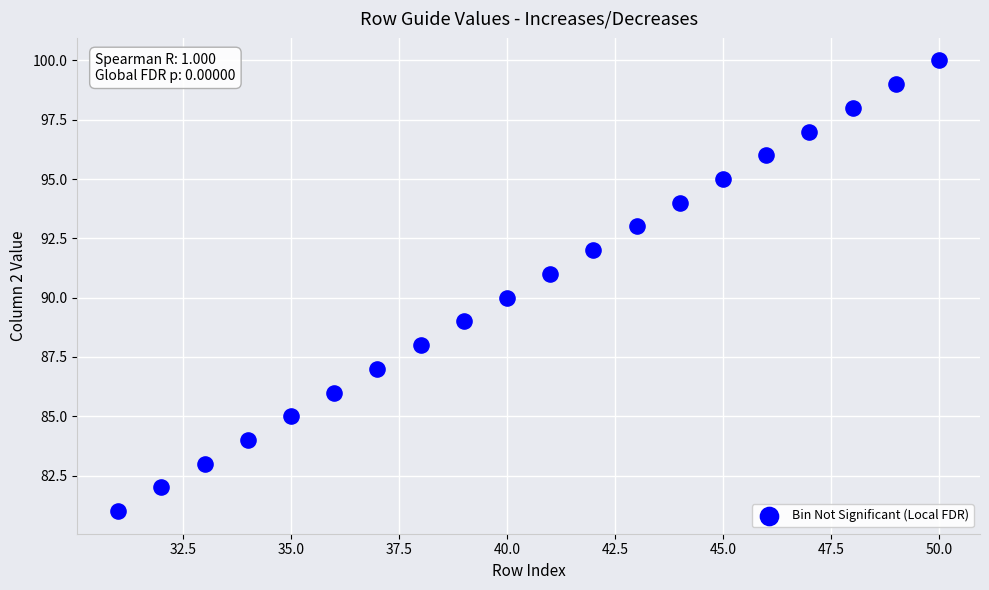

What is the range of X values (max minus min)?

19